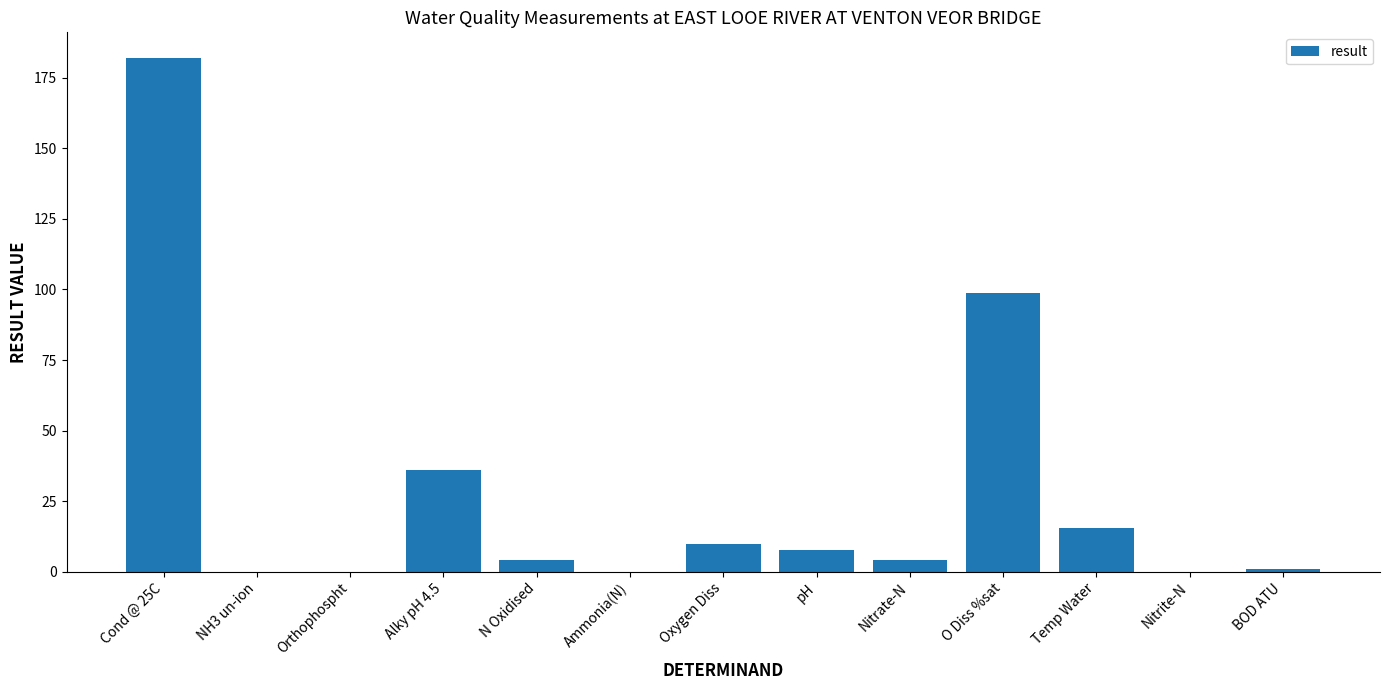

Between Cond @ 25C and BOD ATU, which is larger?

Cond @ 25C